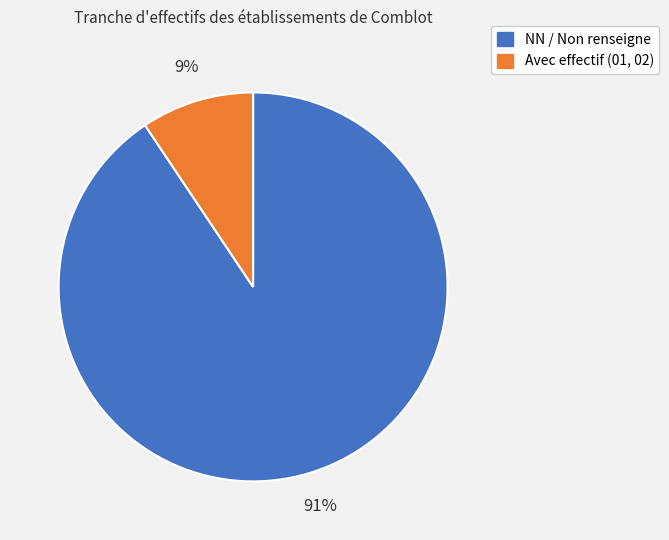

Is there a majority slice in this chart?

Yes